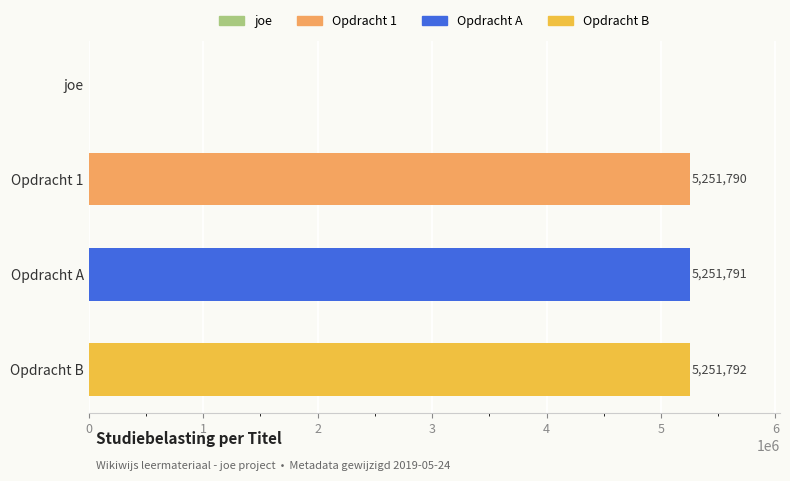

What is the average value?

3938843